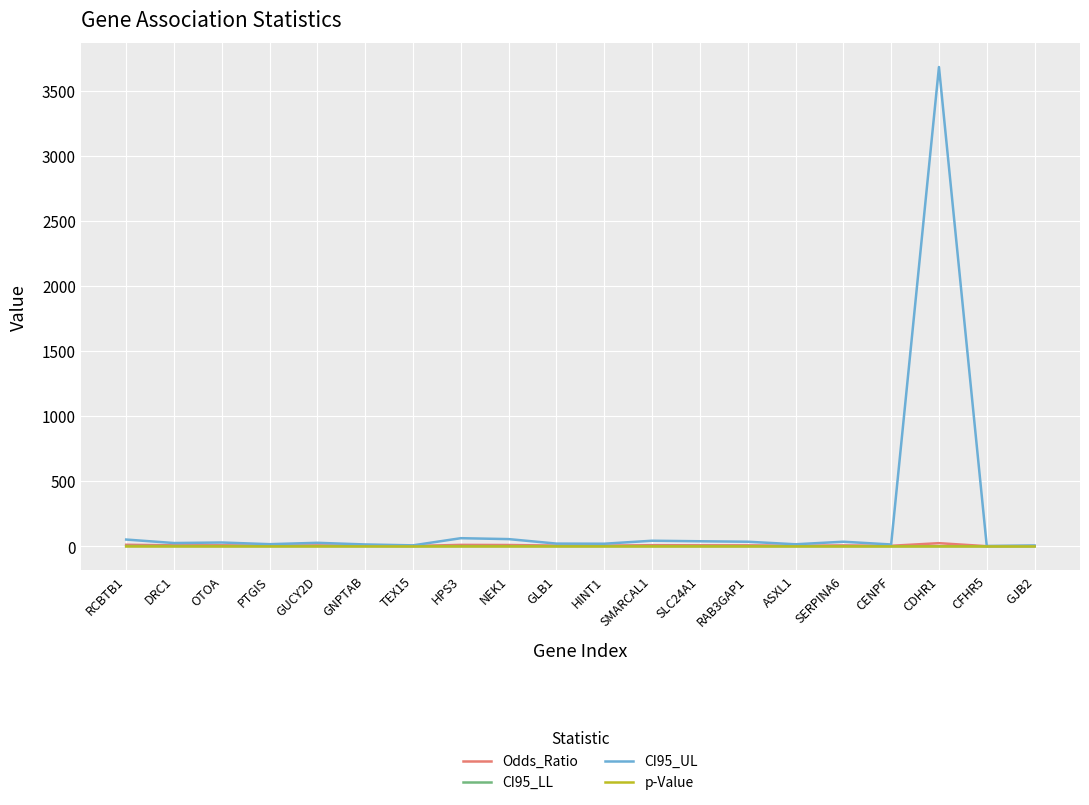

In CI95_LL, how many points are lower than both neighbors (excluding endpoints)?

6